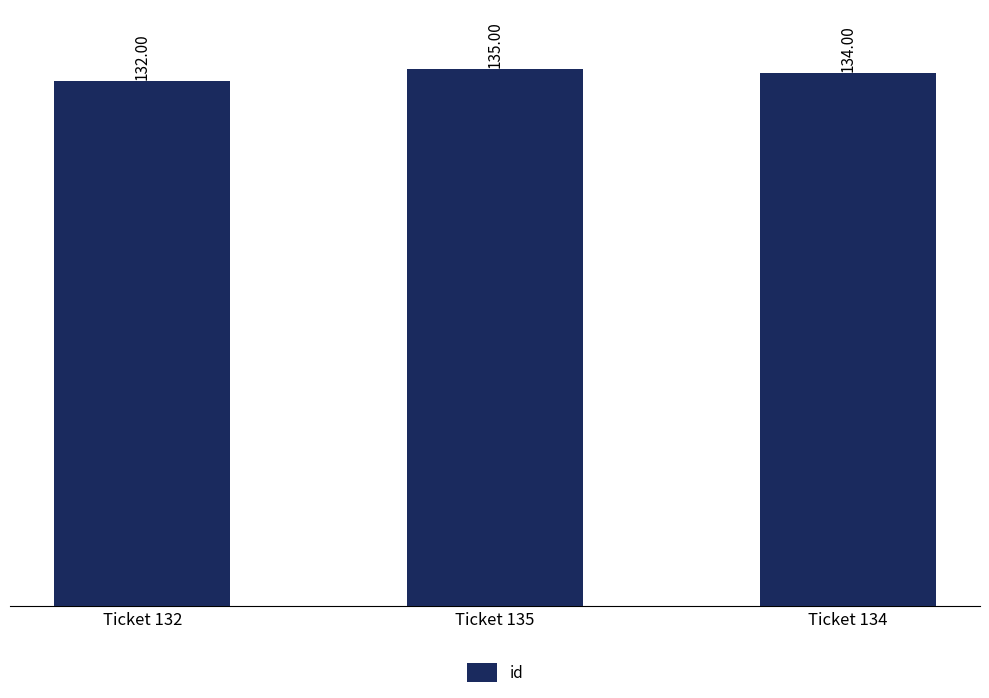

How many categories are shown in the chart?

3